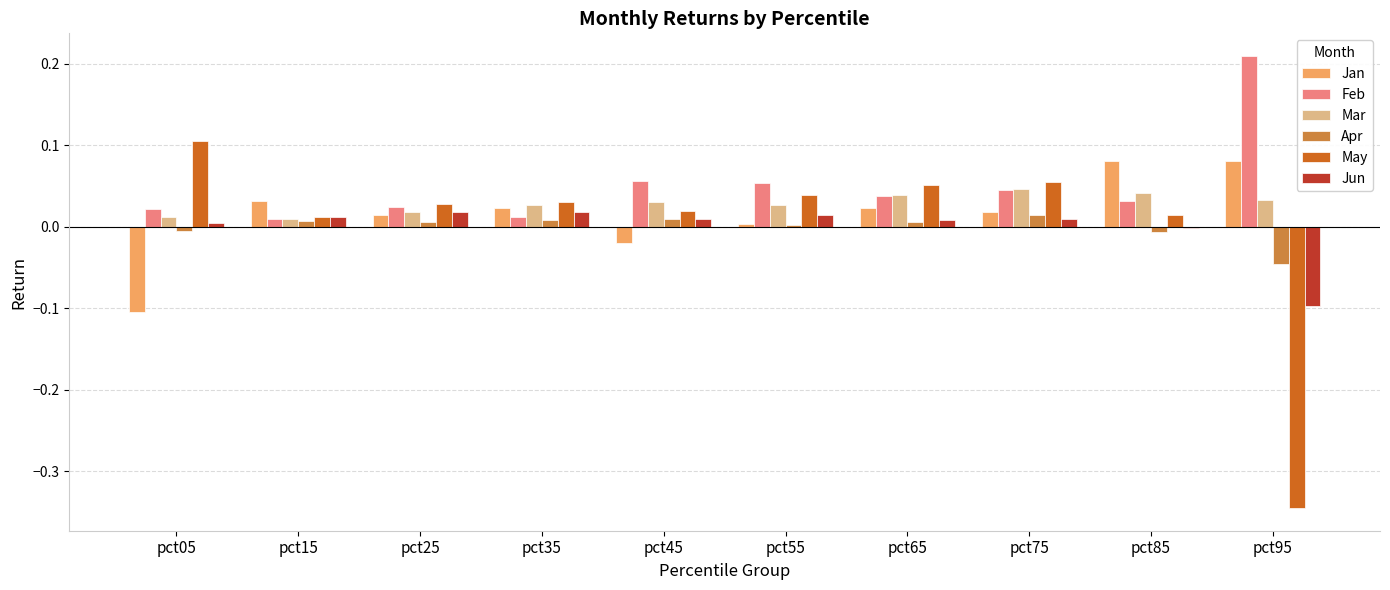

The May series shows 0.1 at pct65. True or false?

True